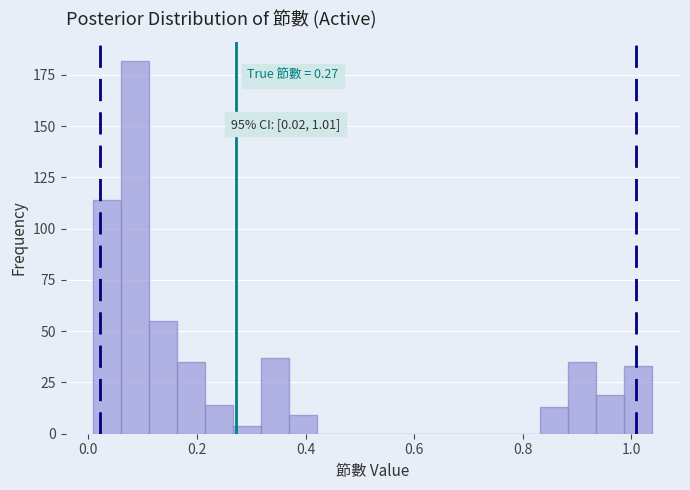

Around what value on the x-axis is the tallest bar? Give the approximate position of its centre, as read against the axis.

0.08